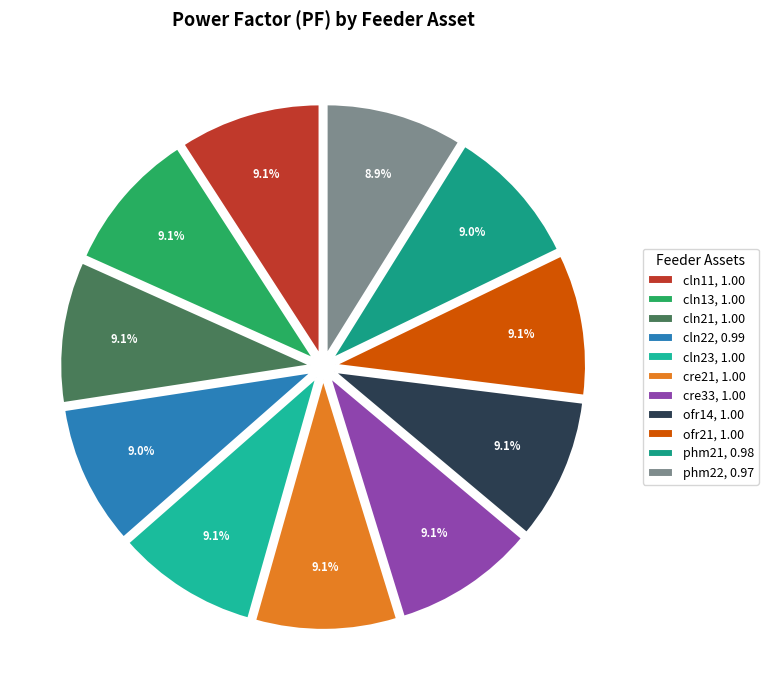

Is cln11 the majority of the pie?

No